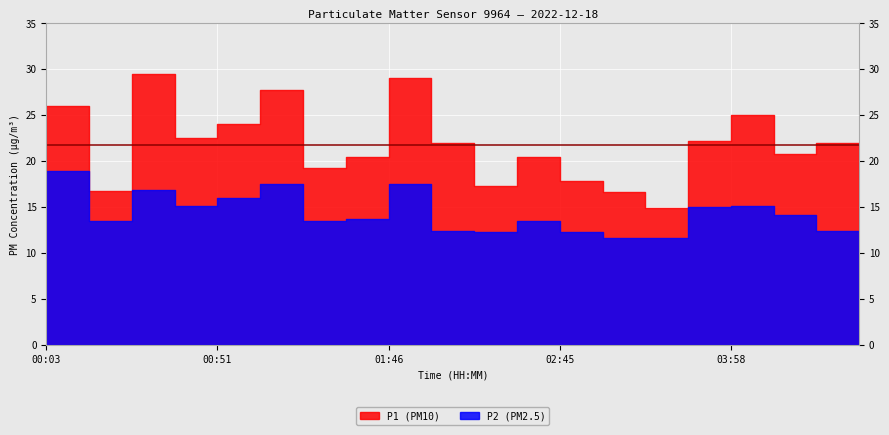

What is the total value across all series at 02:45?

33.9